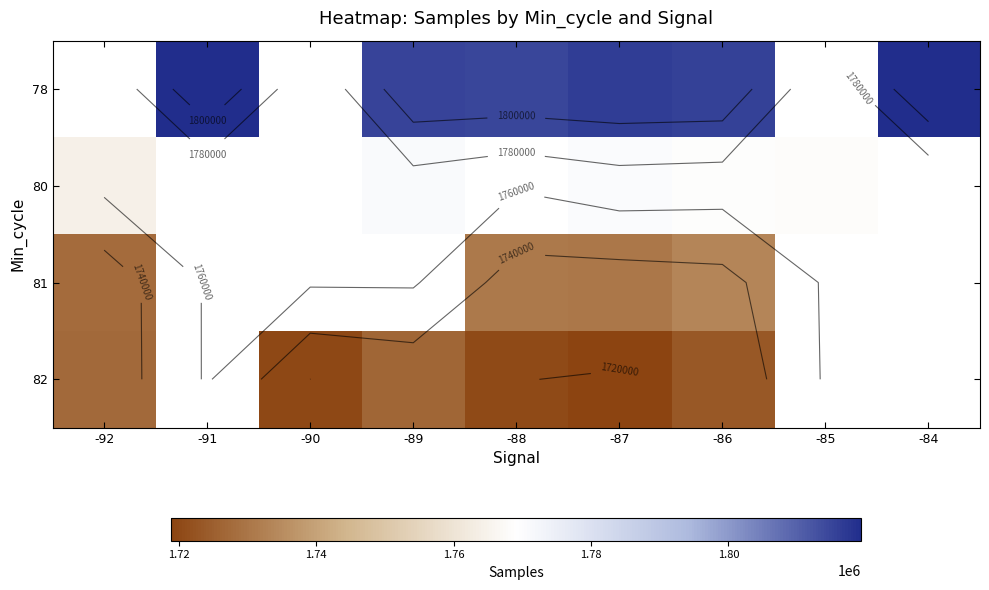

Rank the series by their average value, from highest to lowest.

78, 80, 81, 82